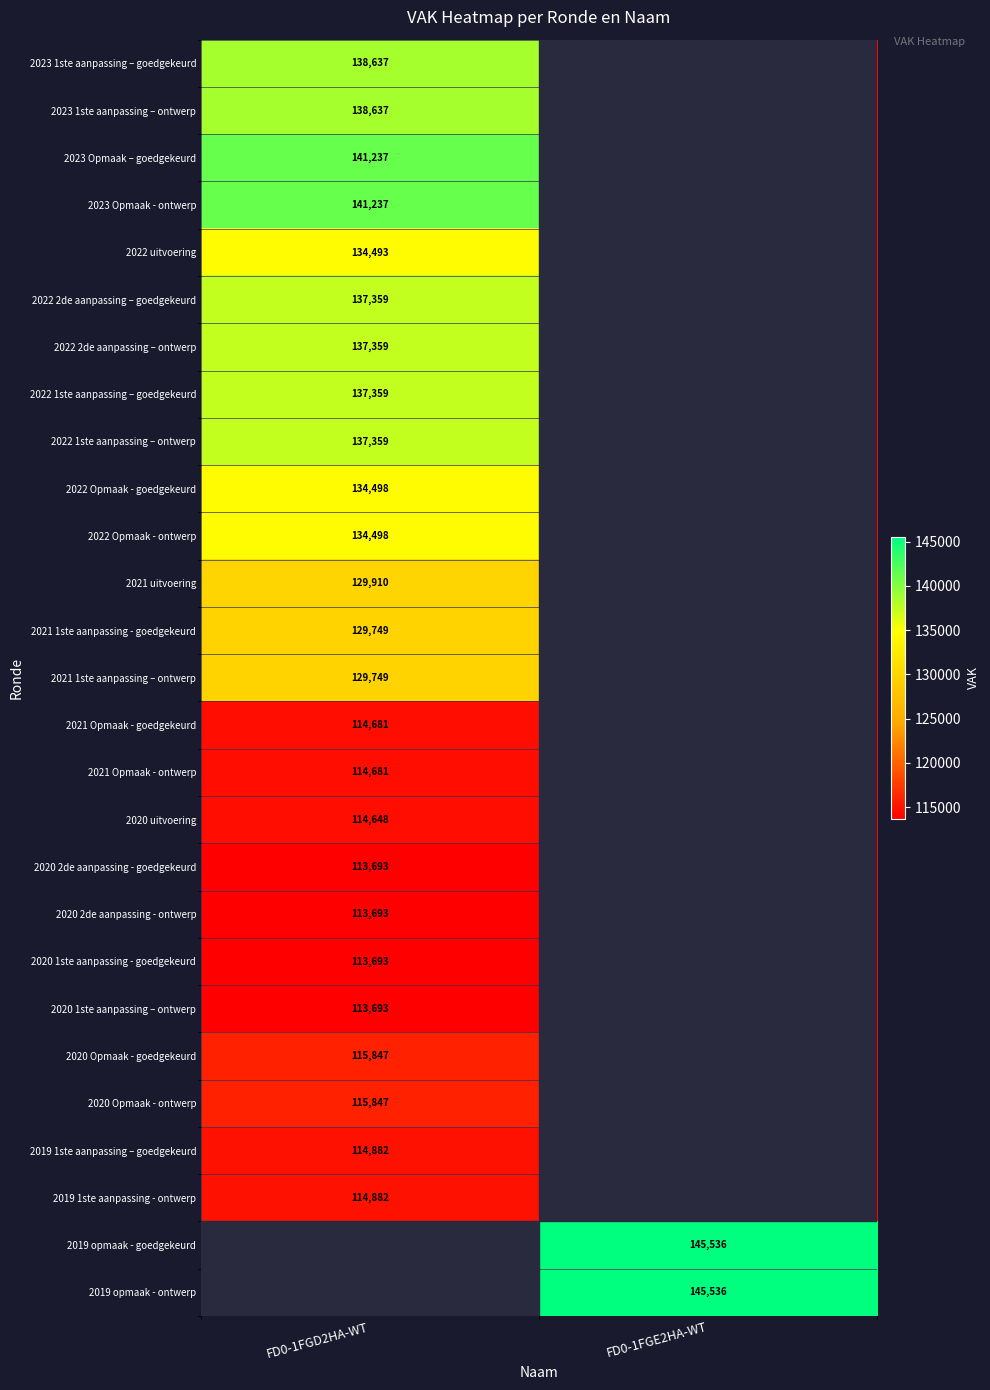

True or false: 2022 2de aanpassing – goedgekeurd has a value of 216423 at FD0-1FGD2HA-WT.

False